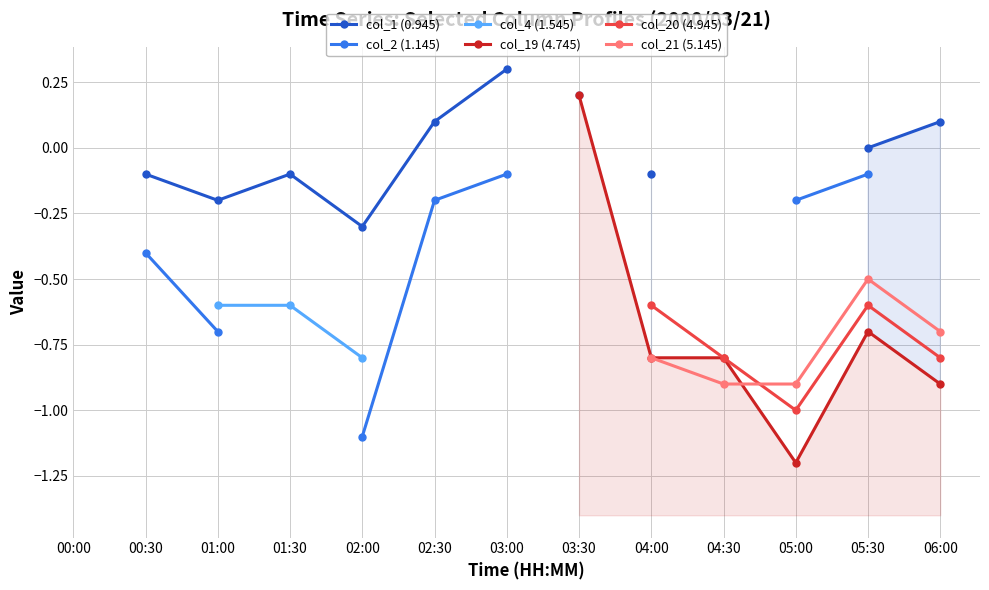

In col_21 (5.145), how many points are higher than both neighbors (excluding endpoints)?

1